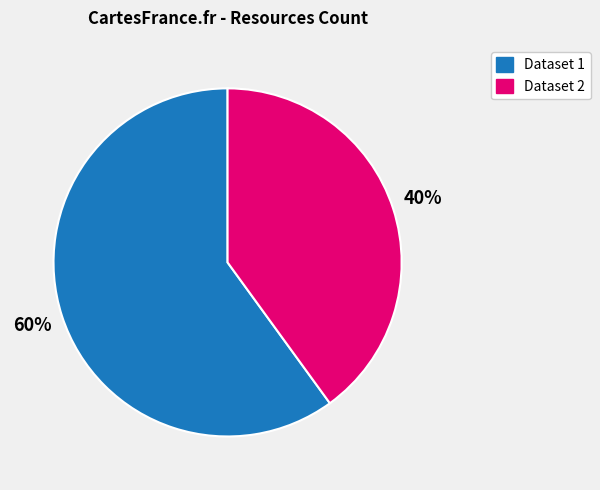

To the nearest percent, what is the difference between the largest and smallest slice percentages?

20%